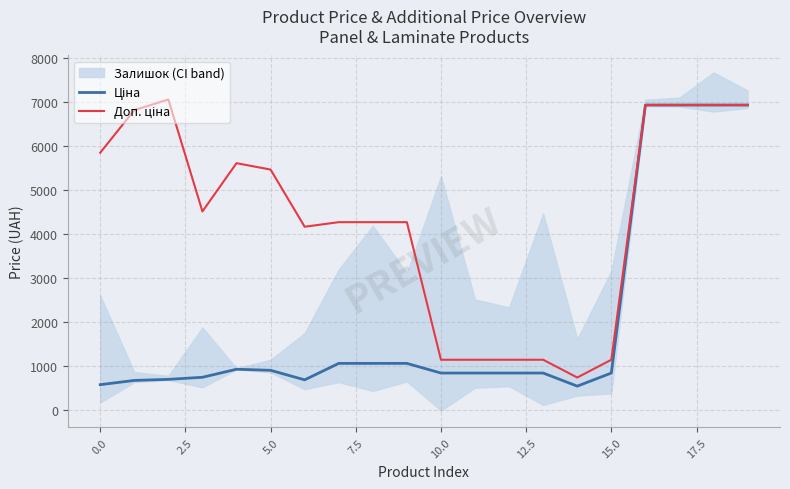

Which series has the largest total across all categories?

Доп. ціна